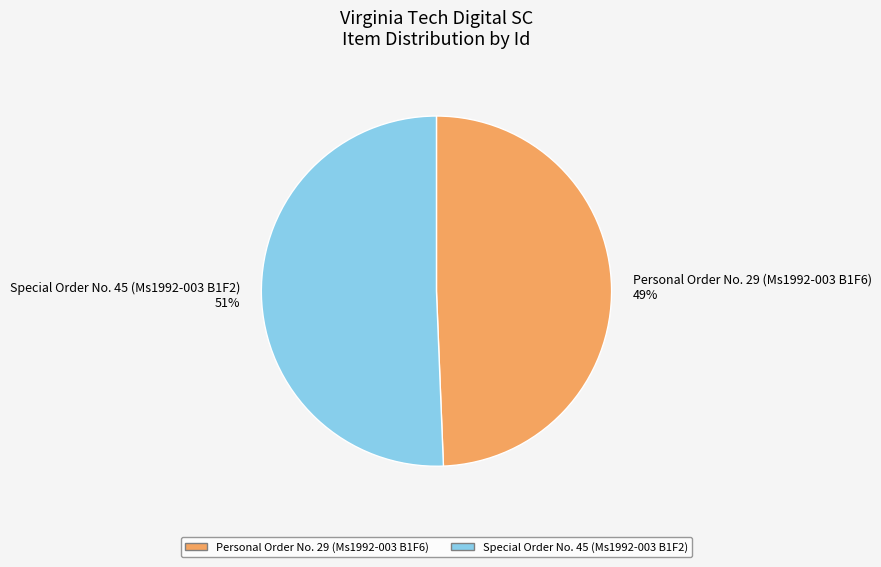

True or false: Special Order No. 45 (Ms1992-003 B1F2) accounts for 42% of the total.

False